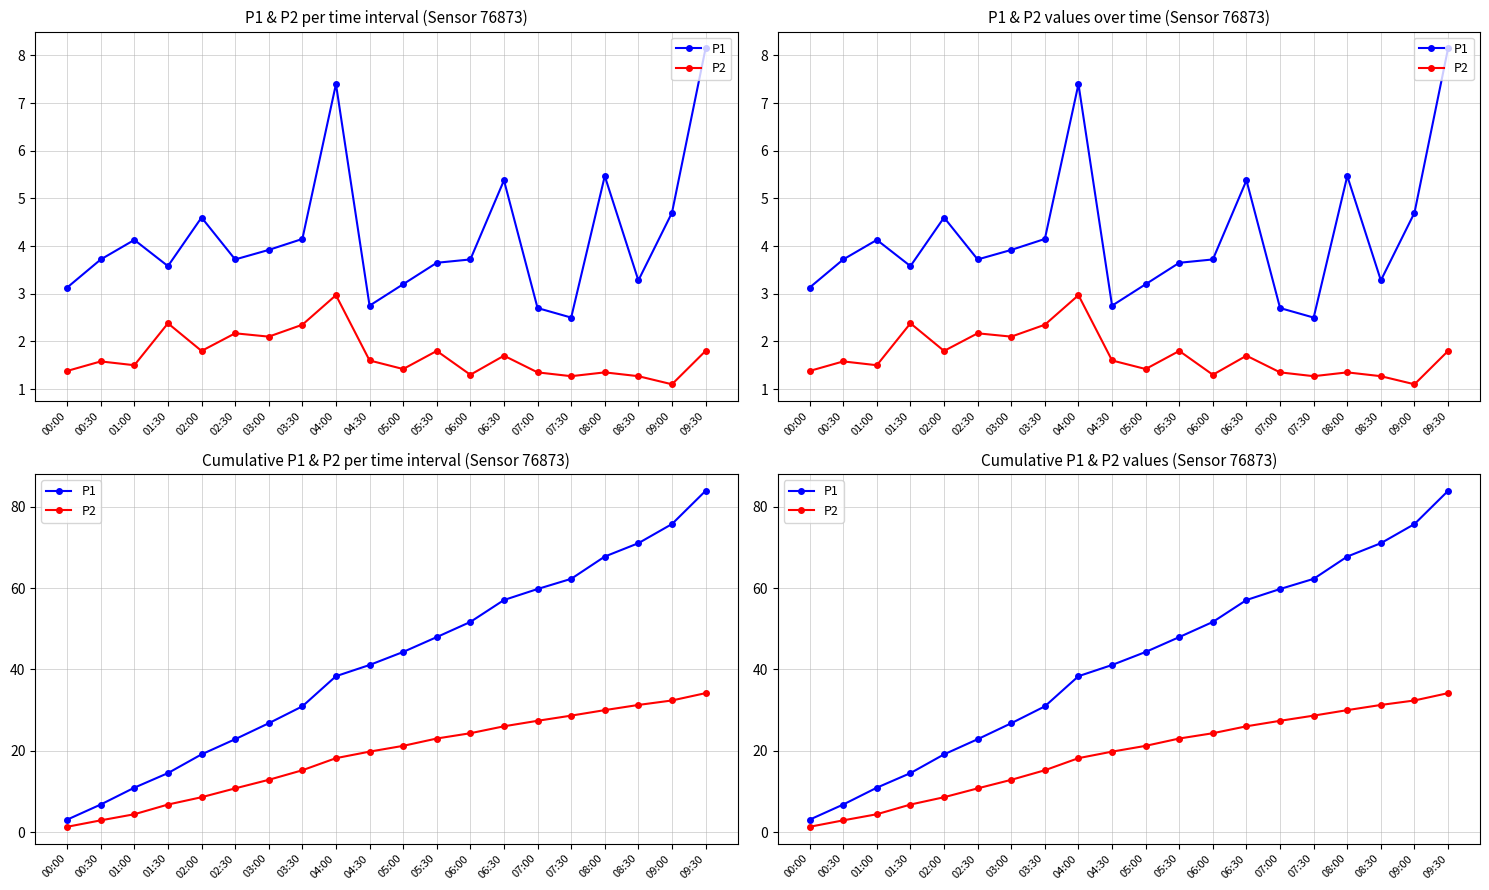

Reading left to right, what are all the values shown in this chart?

P1: 3.1	6.8	11.0	14.6	19.2	22.9	26.8	30.9	38.4	41.1	44.3	48.0	51.7	57.0	59.8	62.2	67.7	71.0	75.7	83.8
P2: 1.4	3.0	4.5	6.8	8.6	10.8	12.9	15.3	18.2	19.8	21.2	23.1	24.4	26.1	27.4	28.7	30.0	31.3	32.4	34.2